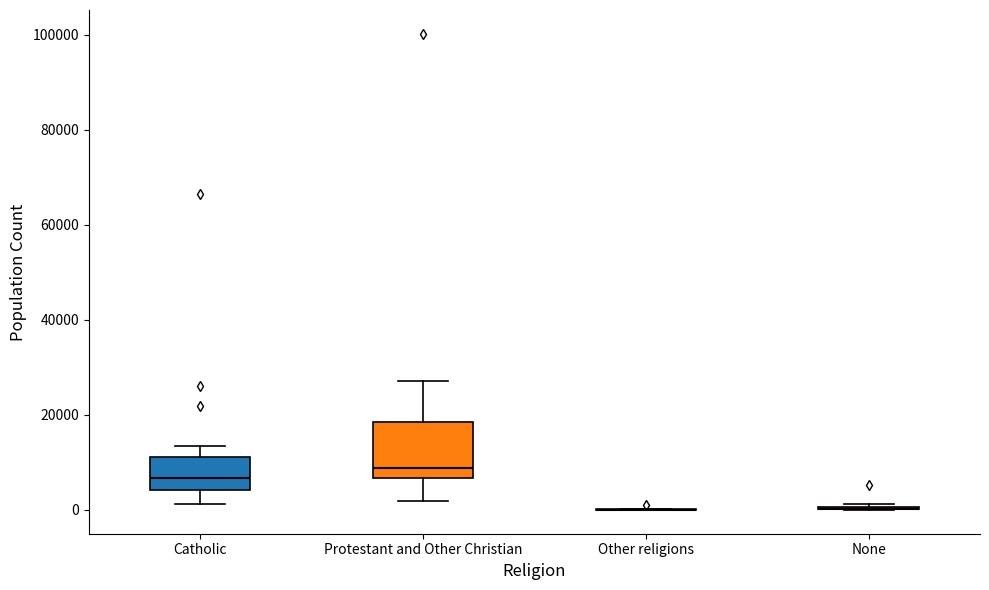

Comparing the boxes themselves (not the whiskers), which one is the tallest?

Protestant and Other Christian